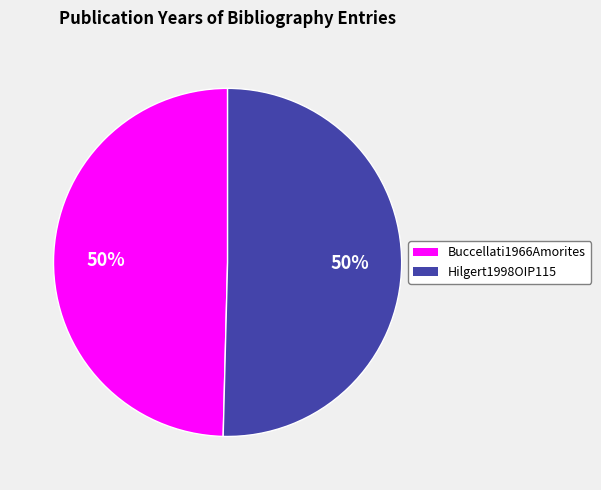

To the nearest percent, what portion does Buccellati1966Amorites represent?

50%